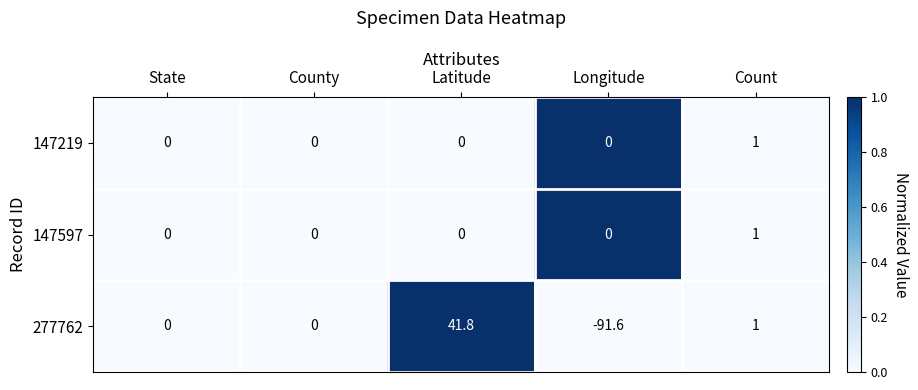

How many series are shown in this chart?

3